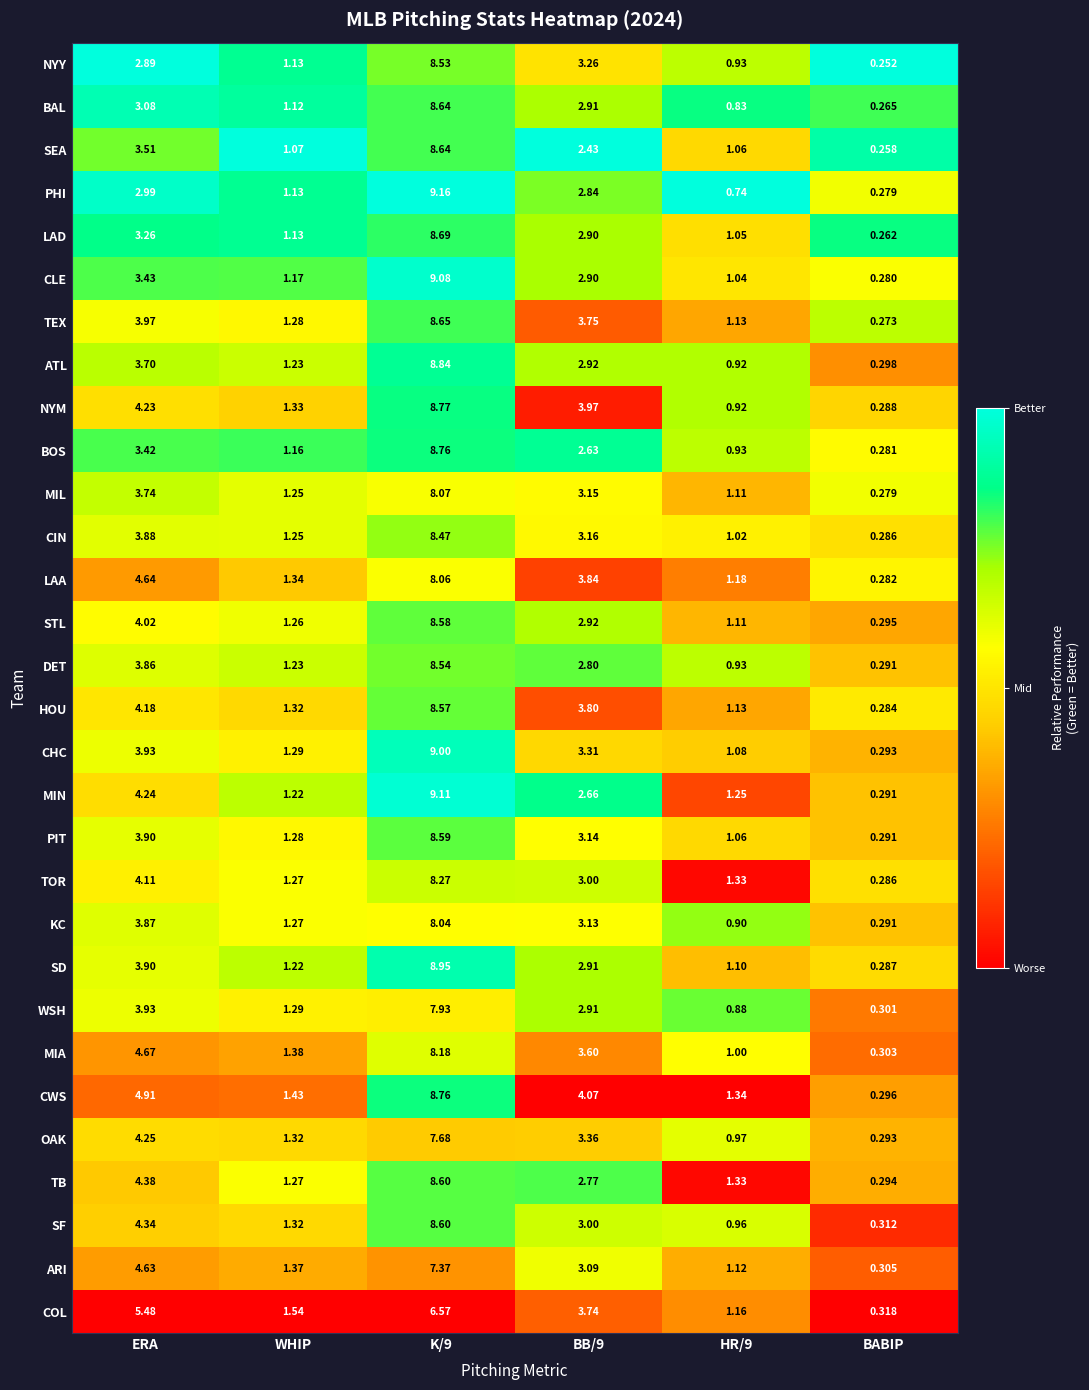

At which label is PIT closest to 4?

ERA